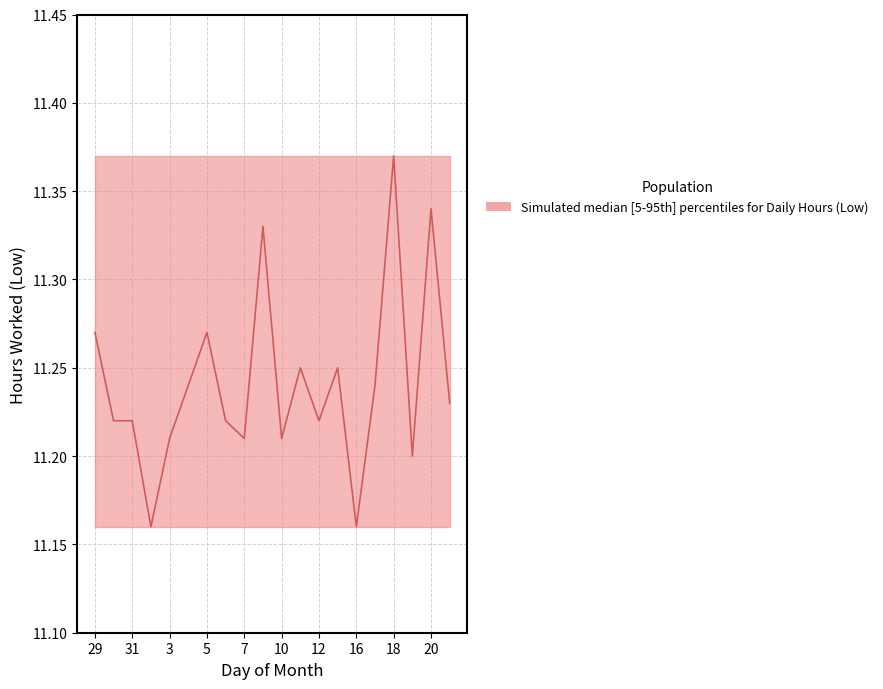

The value at 19 is 16.8. True or false?

False